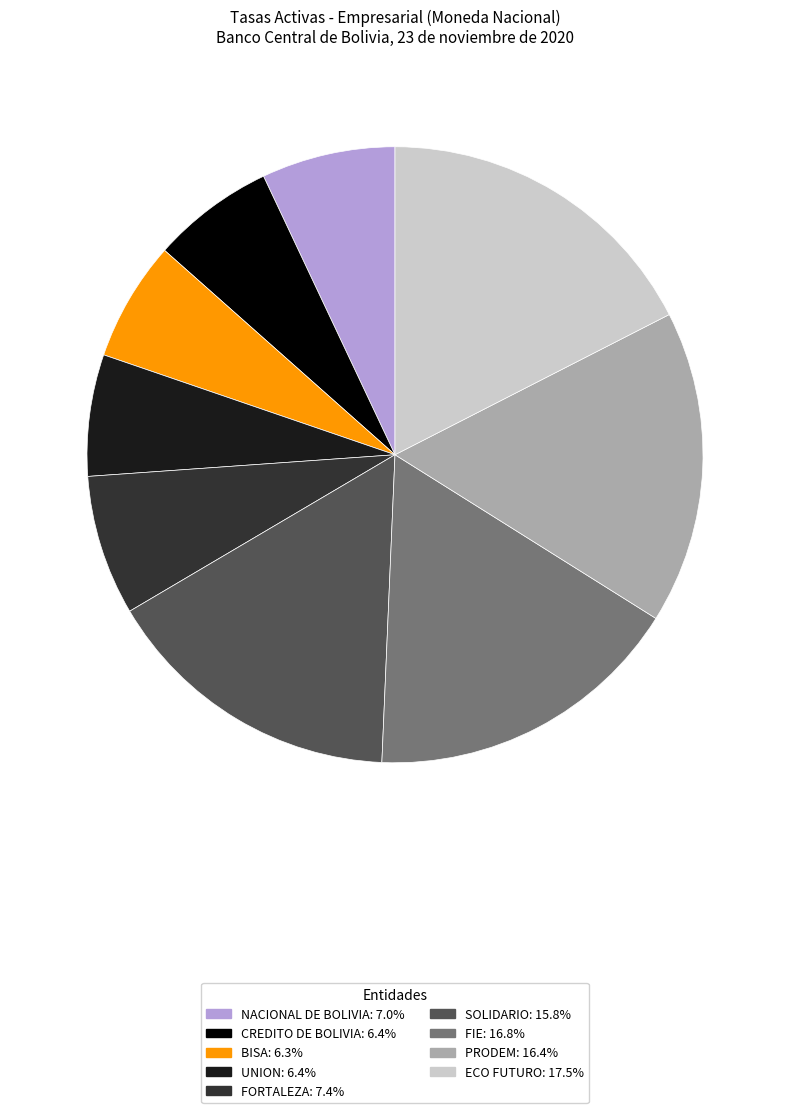

Count the number of slices in the pie.

9